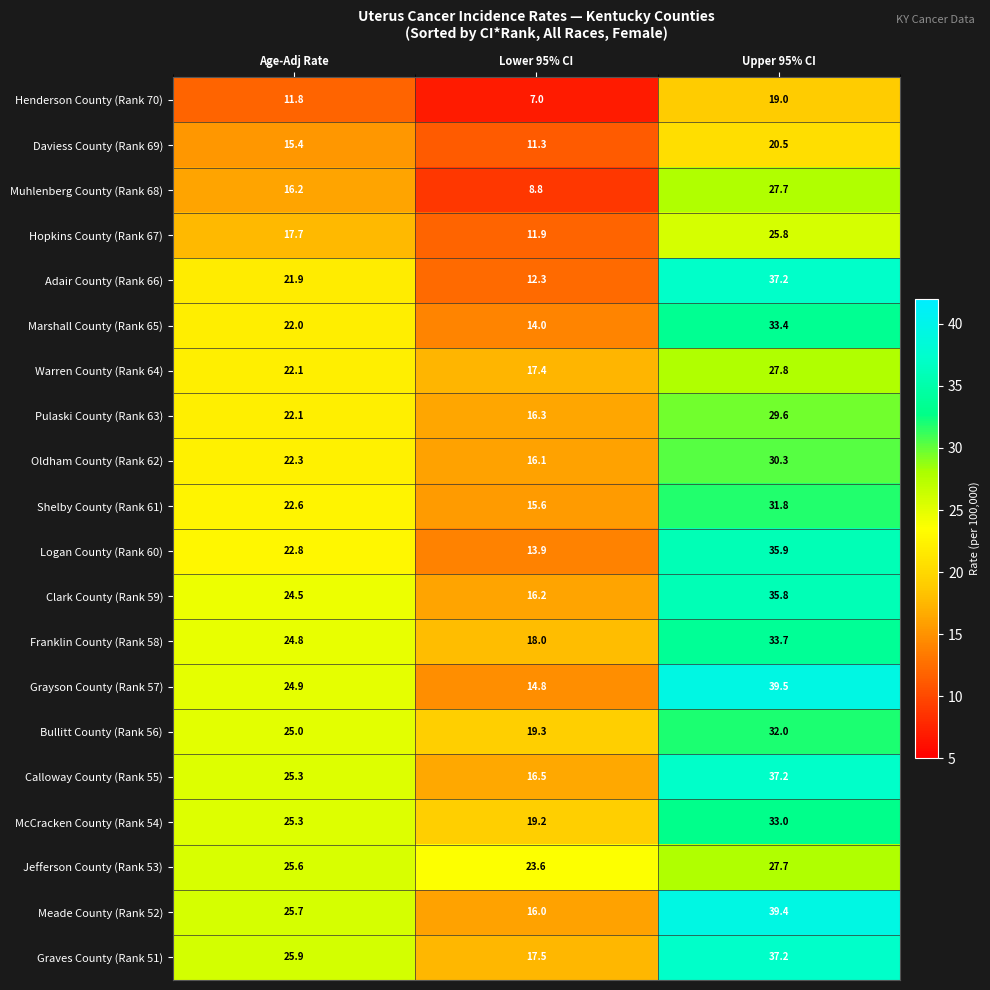

Between Lower 95% CI and Upper 95% CI, which series saw the biggest shift?

Adair County (Rank 66)